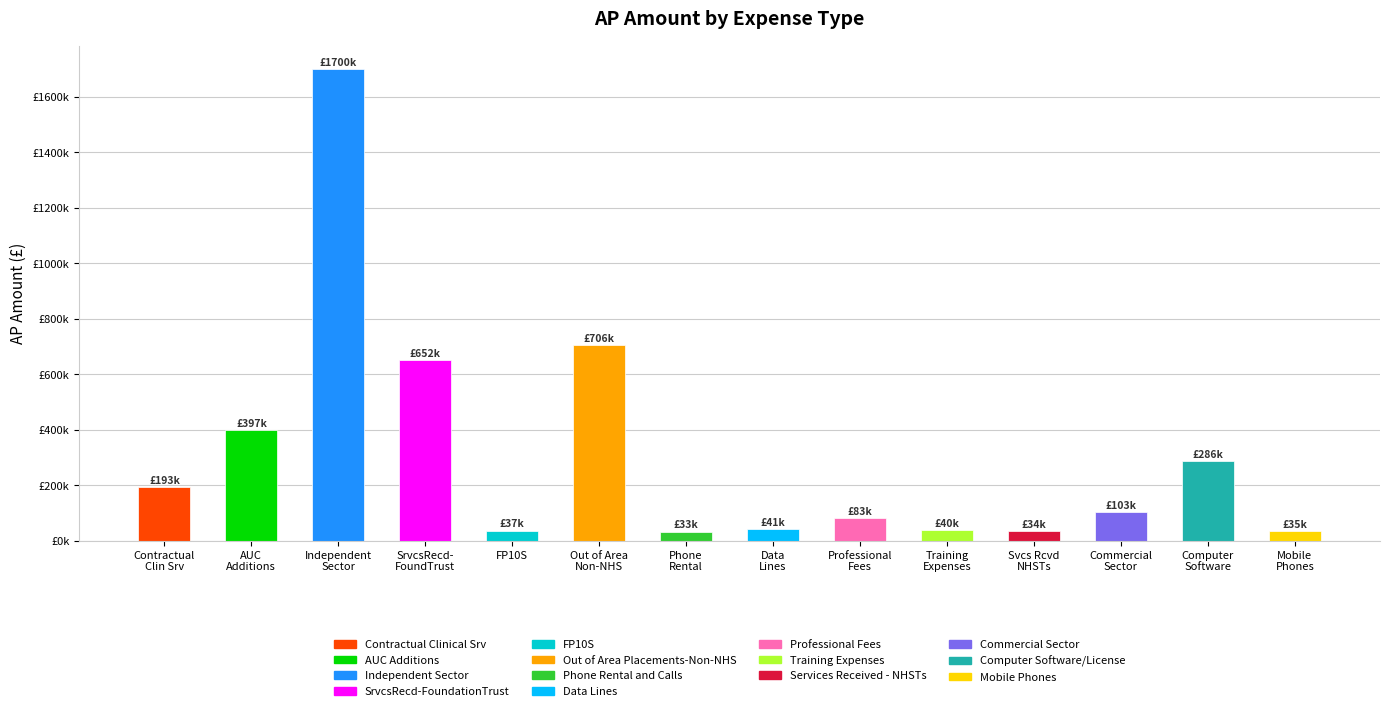

Which label corresponds to the largest value in the chart?

Independent
Sector